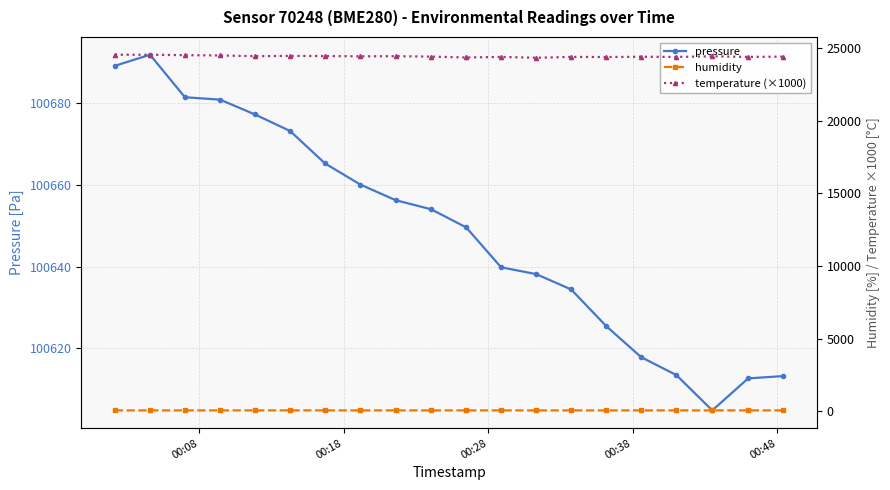

What is the smallest value displayed?

64.1